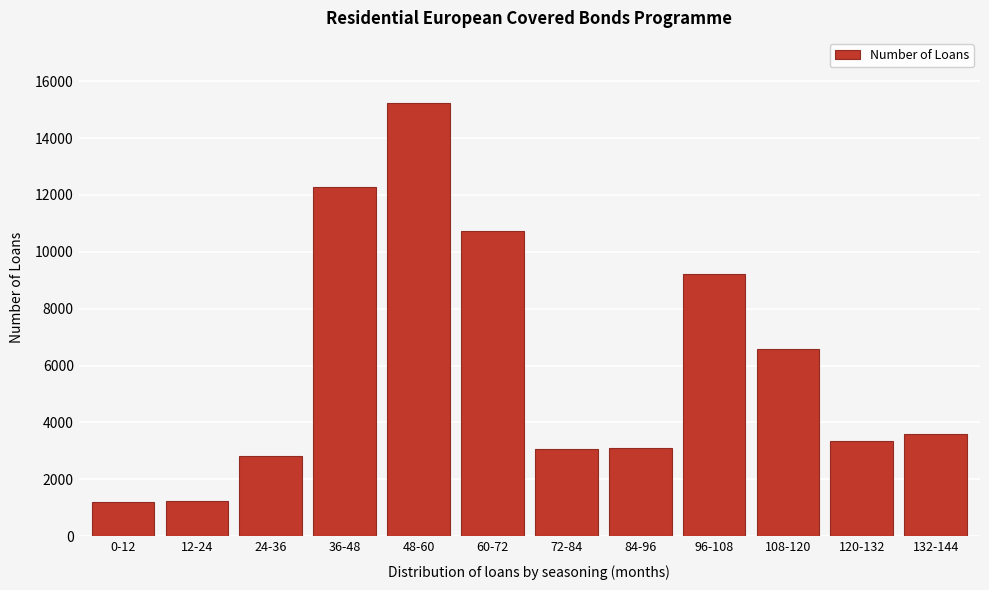

Between 12-24 and 108-120, which is larger?

108-120